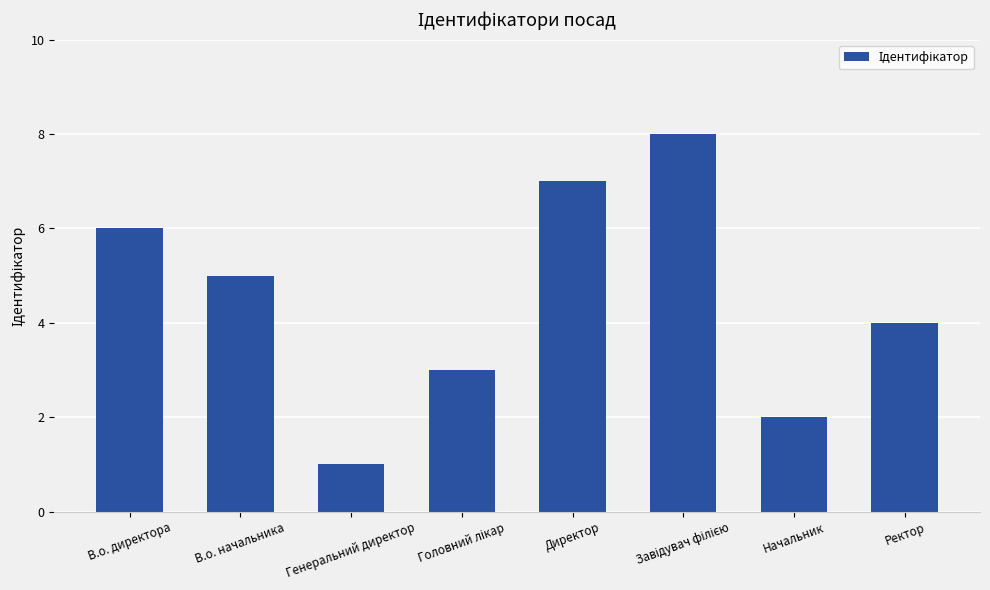

Reading left to right, list all the values displayed in this chart.

6	5	1	3	7	8	2	4